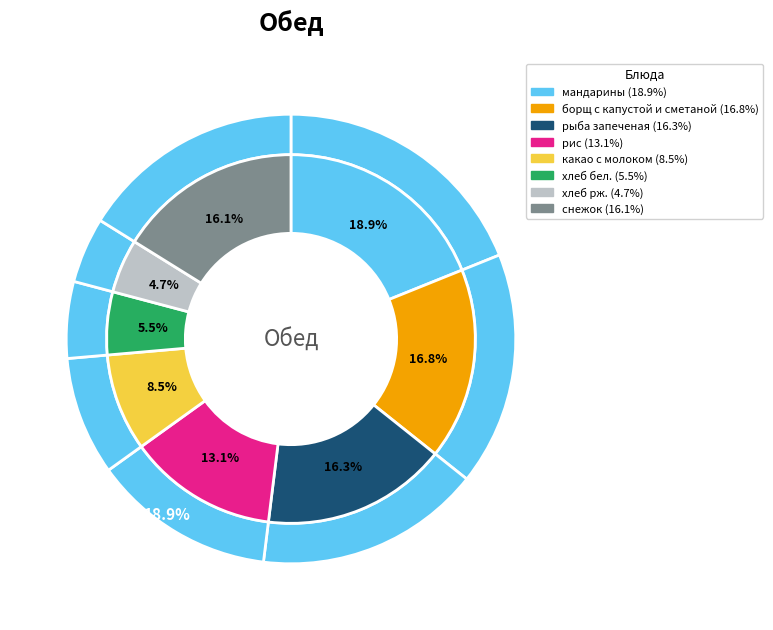

Count the number of slices in the pie.

8